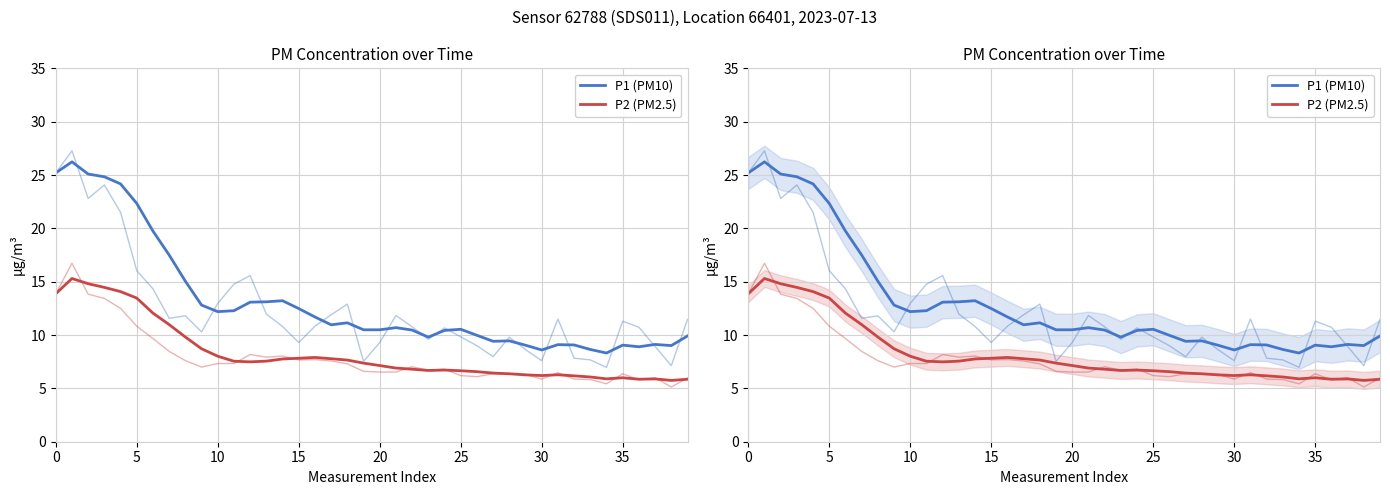

Is it true that P1 (PM10) equals 8.3 at 34?

True